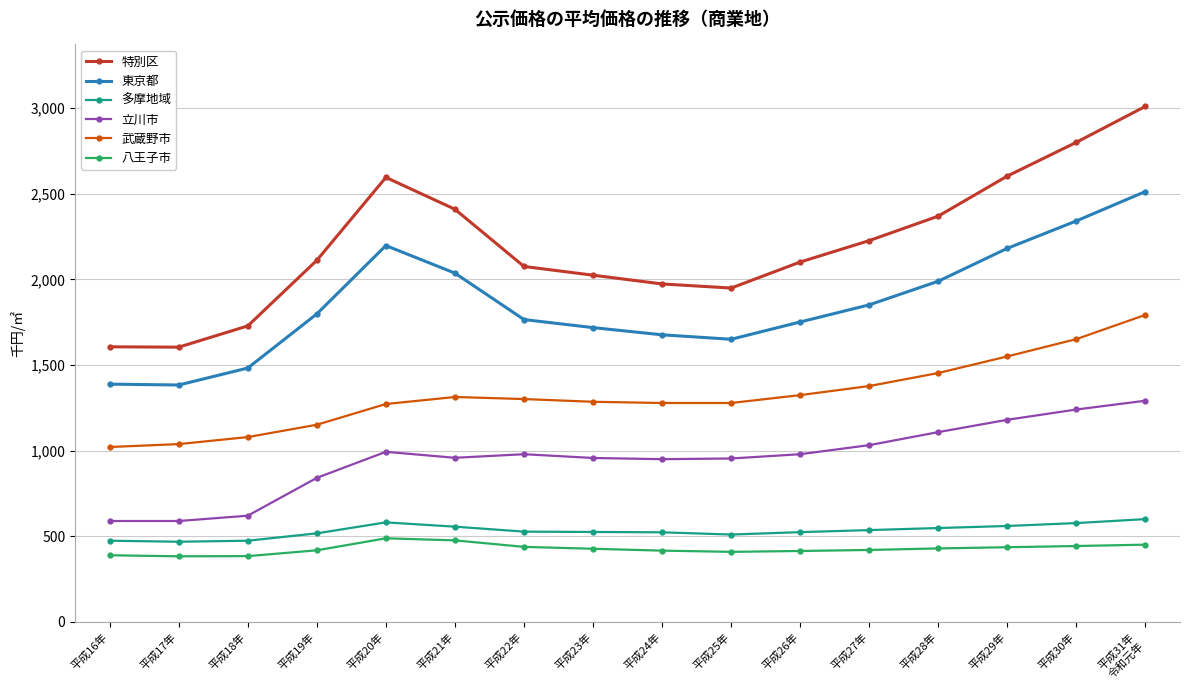

What is the sum of the 多摩地域 values at 平成28年 and 平成20年?

1129.0